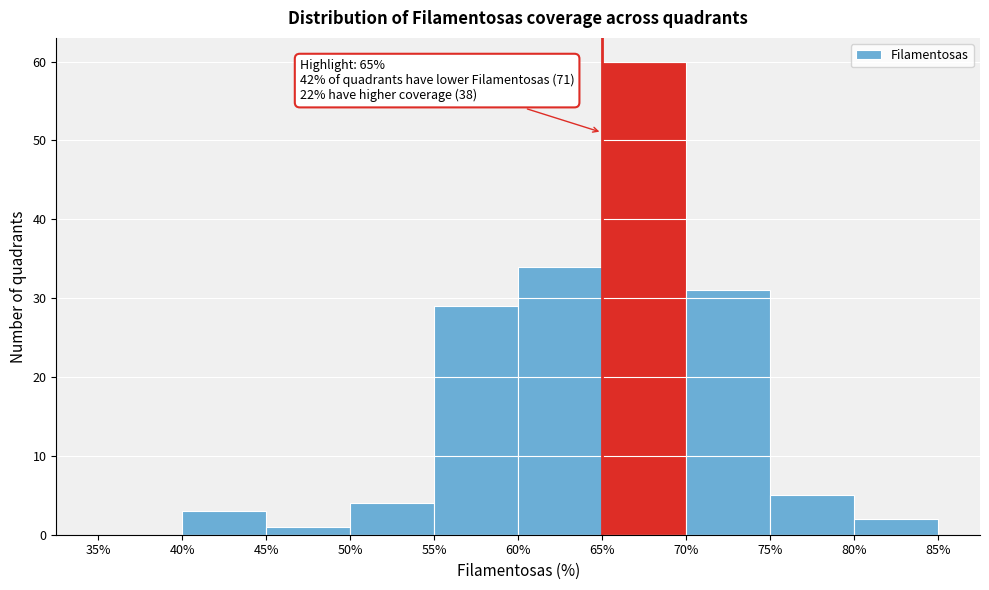

Over which range of the x-axis is the bar tallest?

65% to 70%